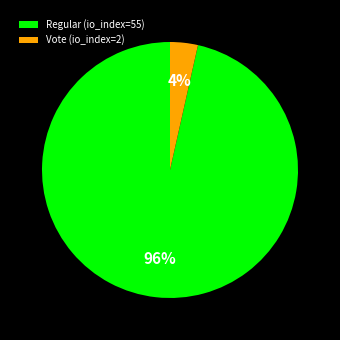

True or false: Vote (io_index=2) accounts for 4% of the total.

True